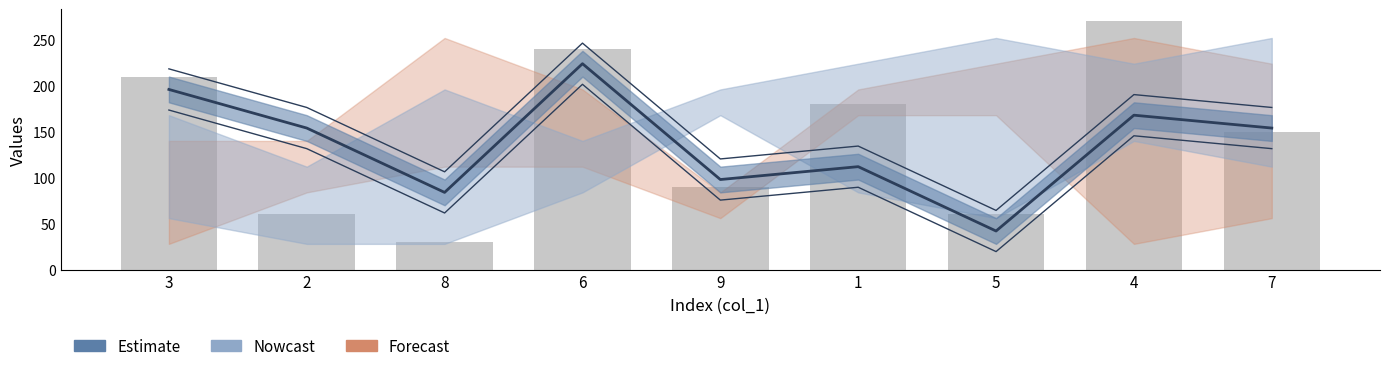

Count the values in the range 60 to 210.

6